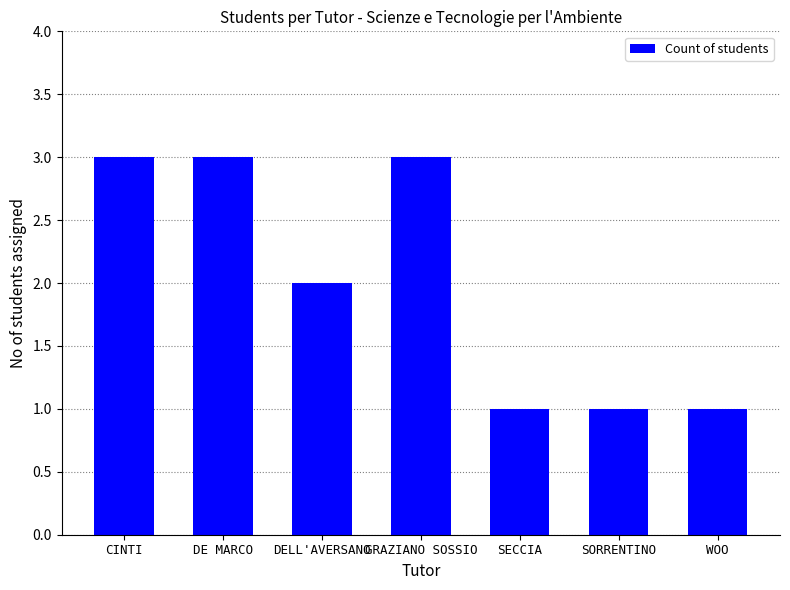

Reading right to left, transcribe all the data shown in this chart.

1	1	1	3	2	3	3